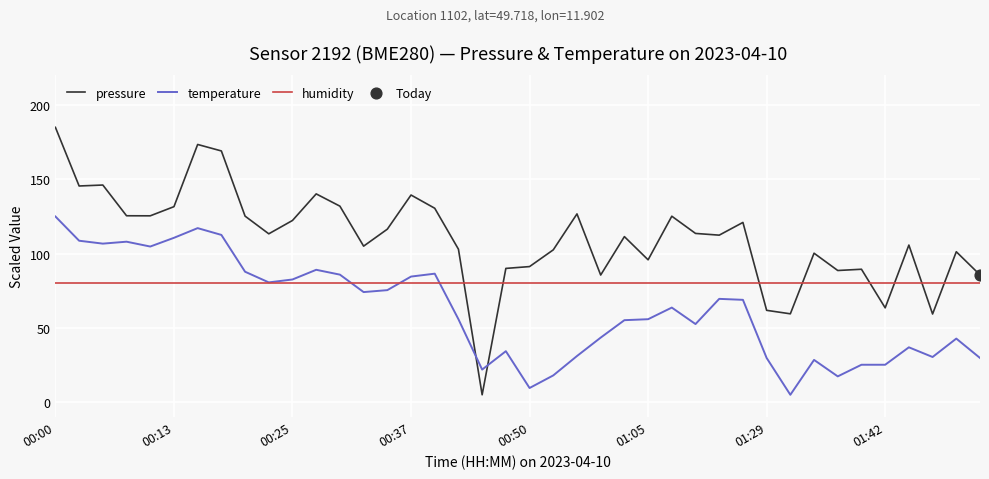

At how many categories does at least one series exceed 22?

40